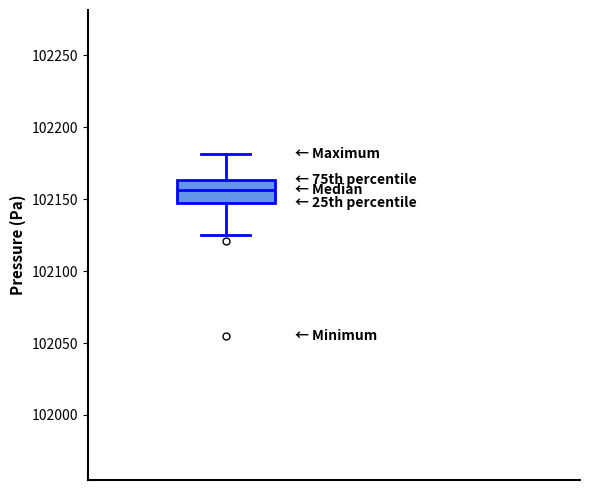

Where is the lower edge of the box on the y-axis? The values are not printed on the chart, so give them approximately, as read against the axis.

102145